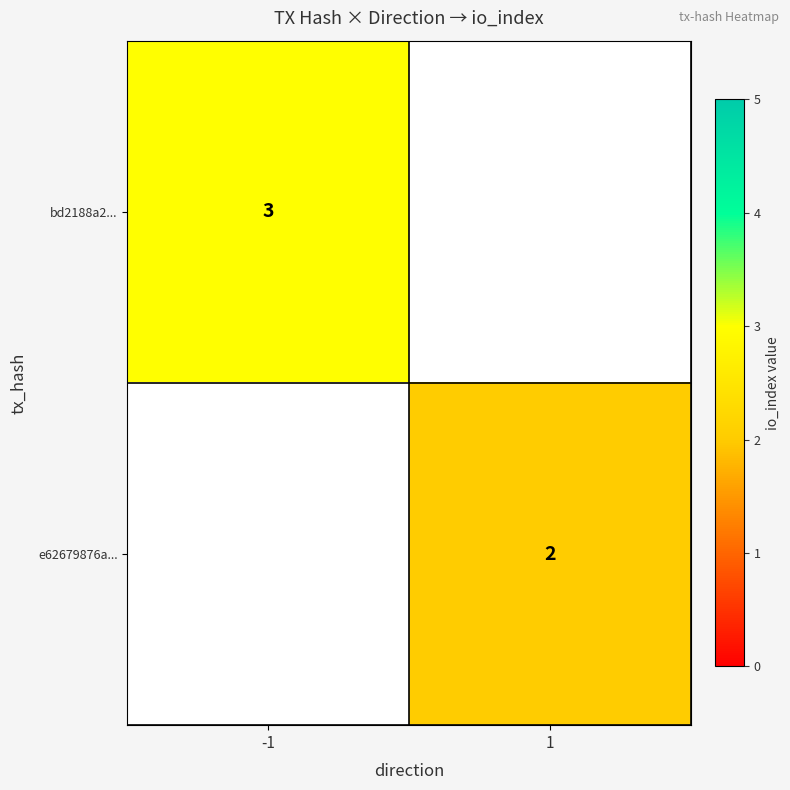

The bd2188a2... series shows 4 at -1. True or false?

False